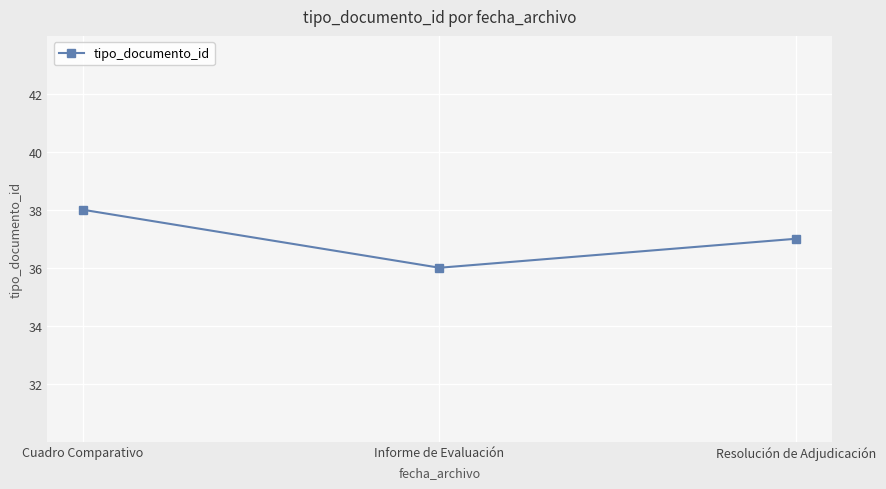

Reading right to left, what are all the values shown in this chart?

37	36	38